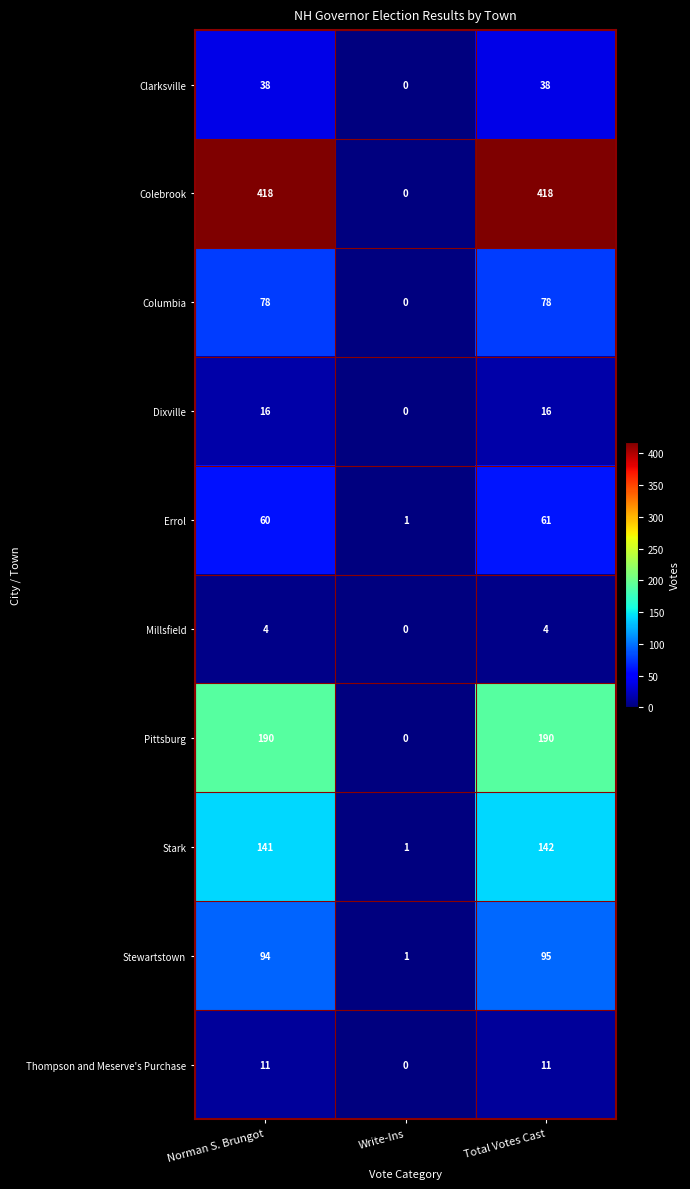

Reading left to right, transcribe all the data shown in this chart.

Clarksville: Norman S. Brungot=38	Write-Ins=0	Total Votes Cast=38
Colebrook: Norman S. Brungot=418	Write-Ins=0	Total Votes Cast=418
Columbia: Norman S. Brungot=78	Write-Ins=0	Total Votes Cast=78
Dixville: Norman S. Brungot=16	Write-Ins=0	Total Votes Cast=16
Errol: Norman S. Brungot=60	Write-Ins=1	Total Votes Cast=61
Millsfield: Norman S. Brungot=4	Write-Ins=0	Total Votes Cast=4
Pittsburg: Norman S. Brungot=190	Write-Ins=0	Total Votes Cast=190
Stark: Norman S. Brungot=141	Write-Ins=1	Total Votes Cast=142
Stewartstown: Norman S. Brungot=94	Write-Ins=1	Total Votes Cast=95
Thompson and Meserve's Purchase: Norman S. Brungot=11	Write-Ins=0	Total Votes Cast=11